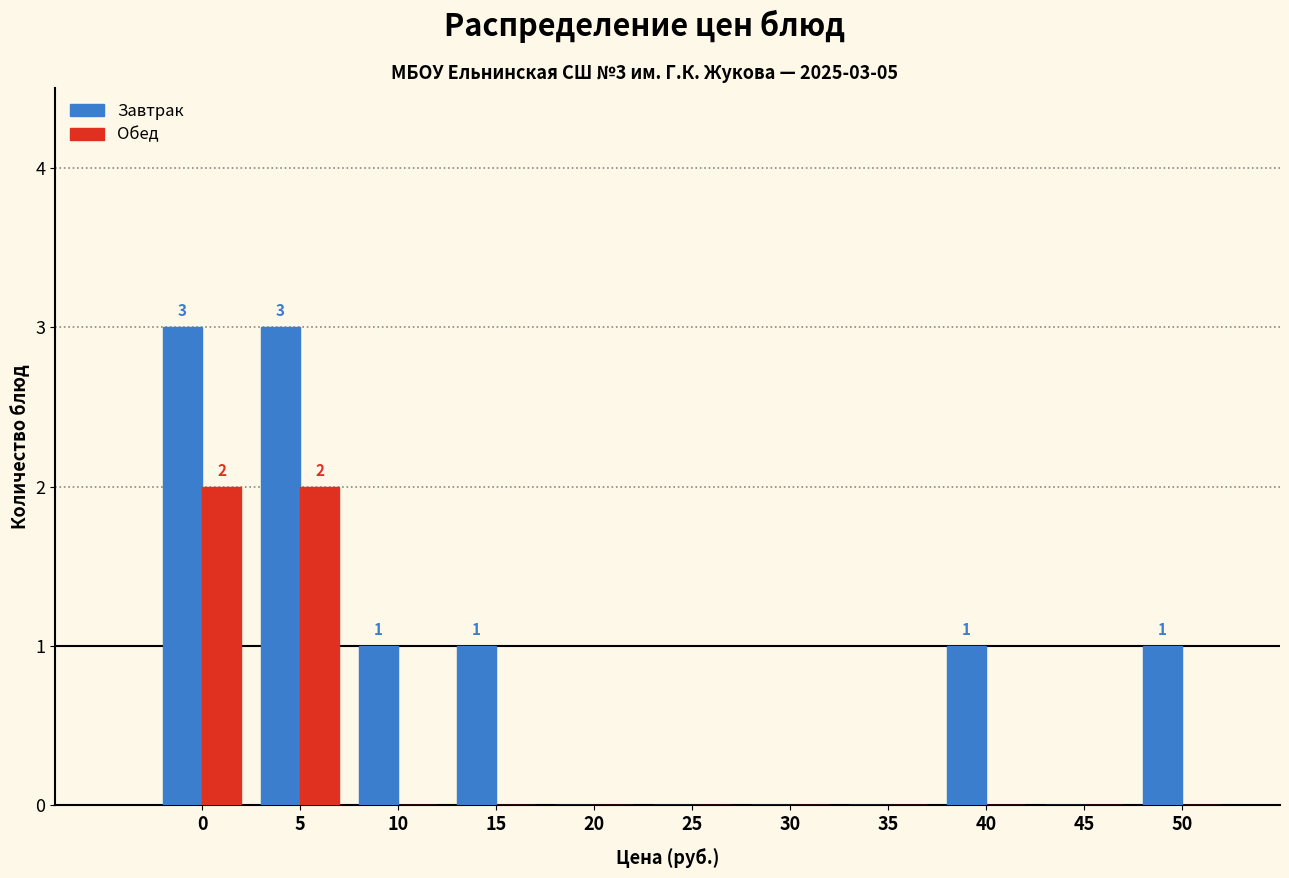

Reading right to left, list all the values displayed in this chart.

Завтрак: 50=1	45=0	40=1	35=0	30=0	25=0	20=0	15=1	10=1	5=3	0=3
Обед: 50=0	45=0	40=0	35=0	30=0	25=0	20=0	15=0	10=0	5=2	0=2